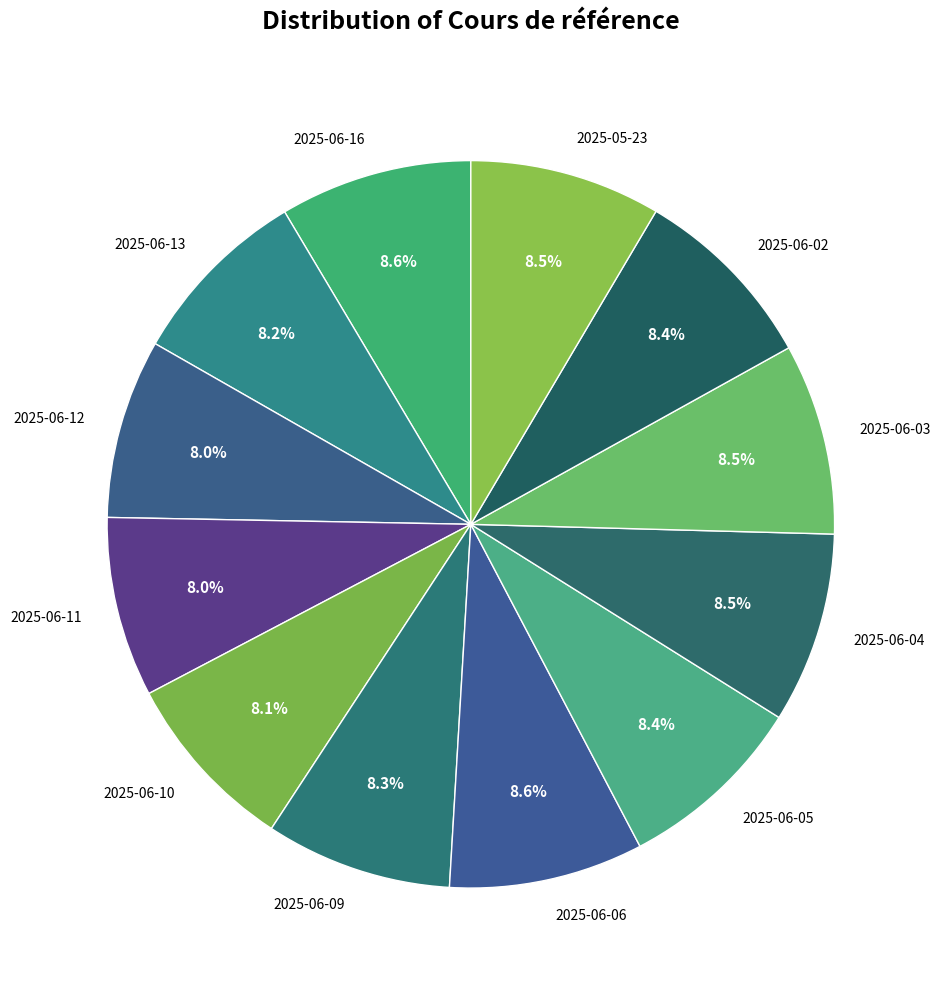

To the nearest percent, what percentage of the pie is 2025-06-13?

8%